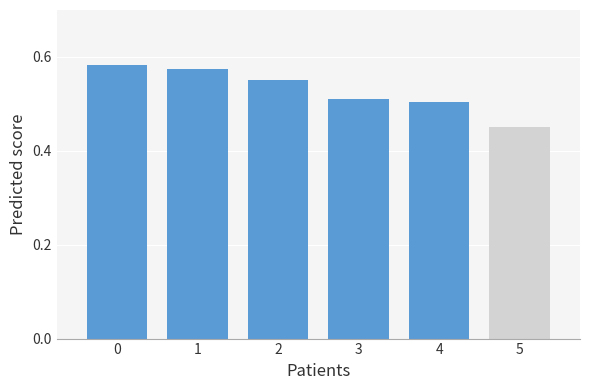

What is the sum of the values at 2 and 4?

1.1